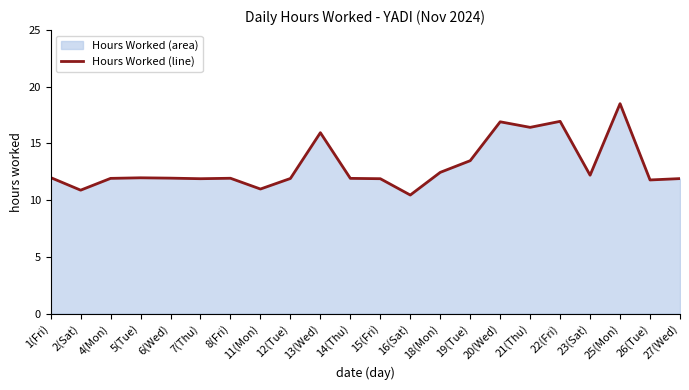

At which category does the chart reach its peak across all series?

25(Mon)